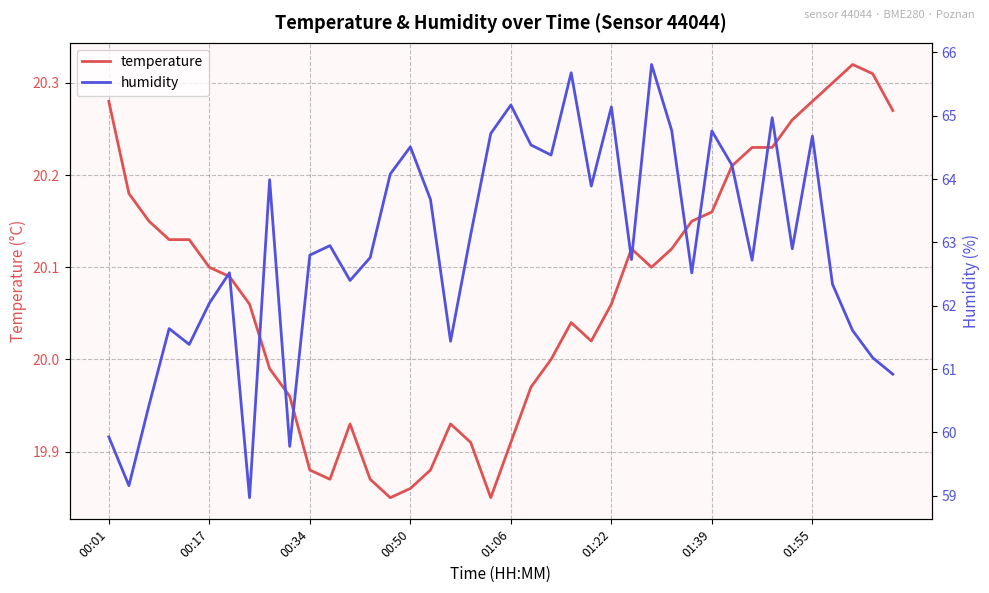

True or false: humidity and temperature intersect in this chart.

False